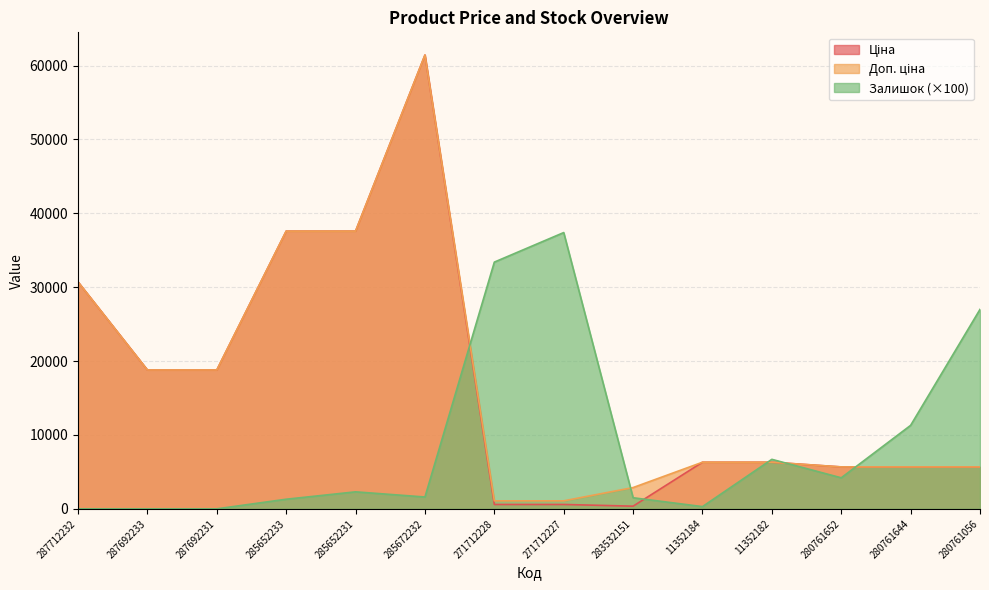

True or false: Залишок has a value of -22101.6 at 287692231.

False